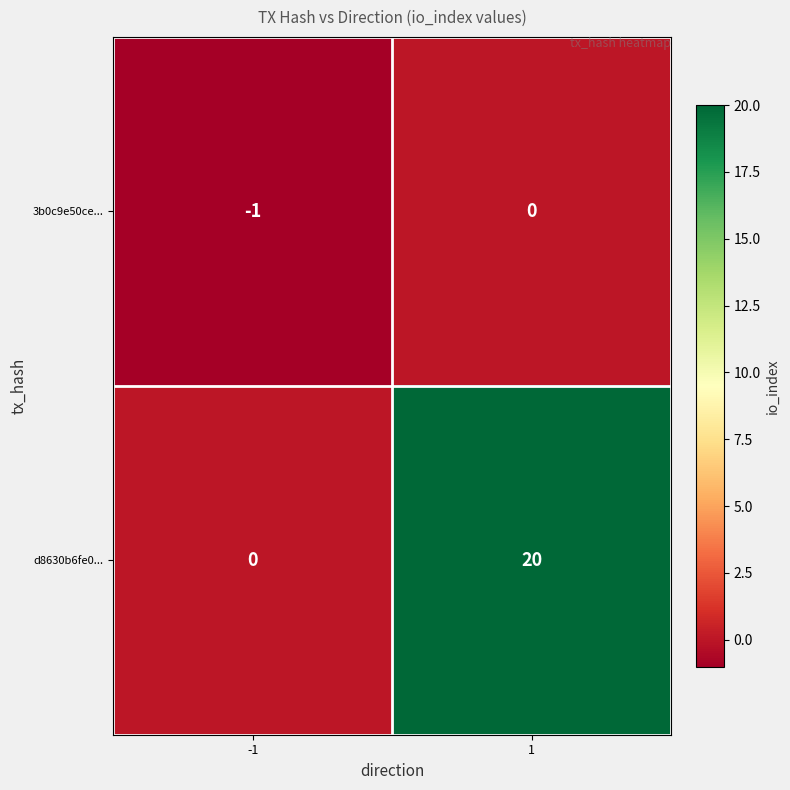

List the series in order of their peak value, highest first.

d8630b6fe0..., 3b0c9e50ce...